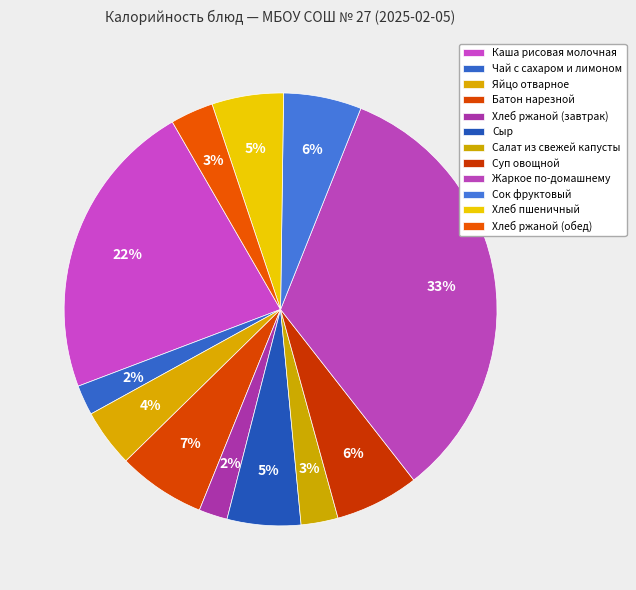

What portion of the pie excludes Суп овощной?

93.7%